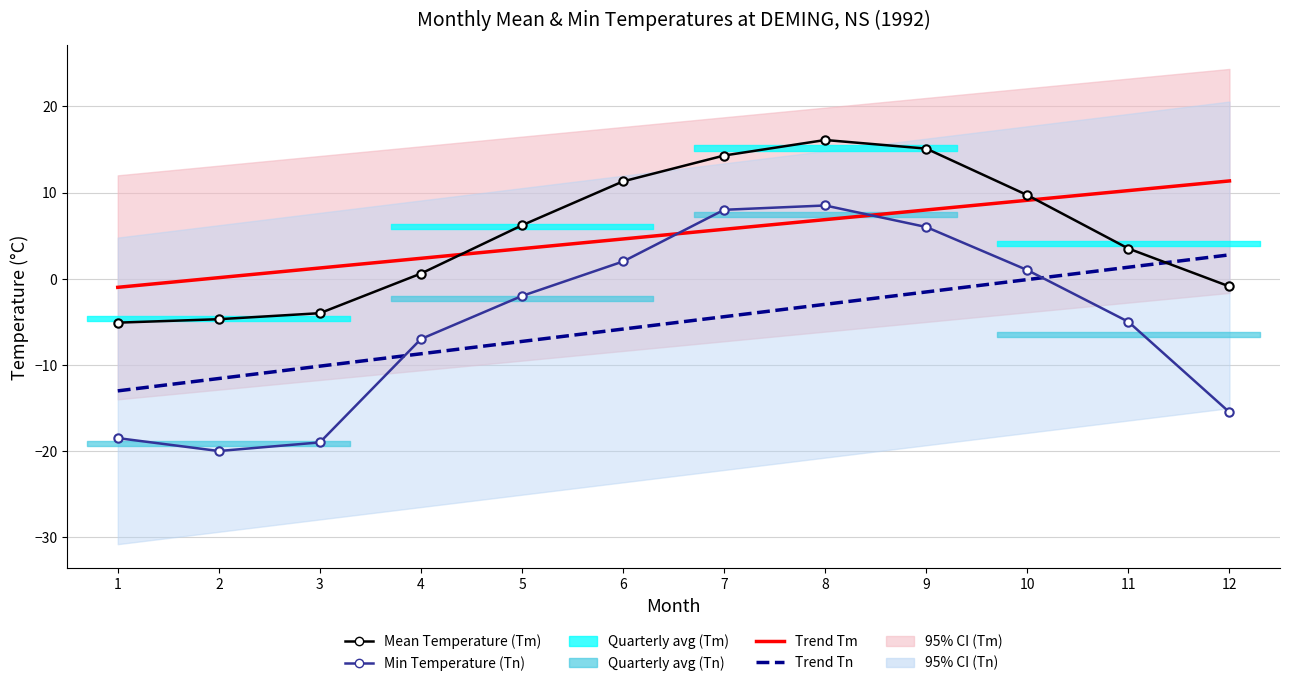

What is the sum of all Mean Temperature (Tm) values?

62.1